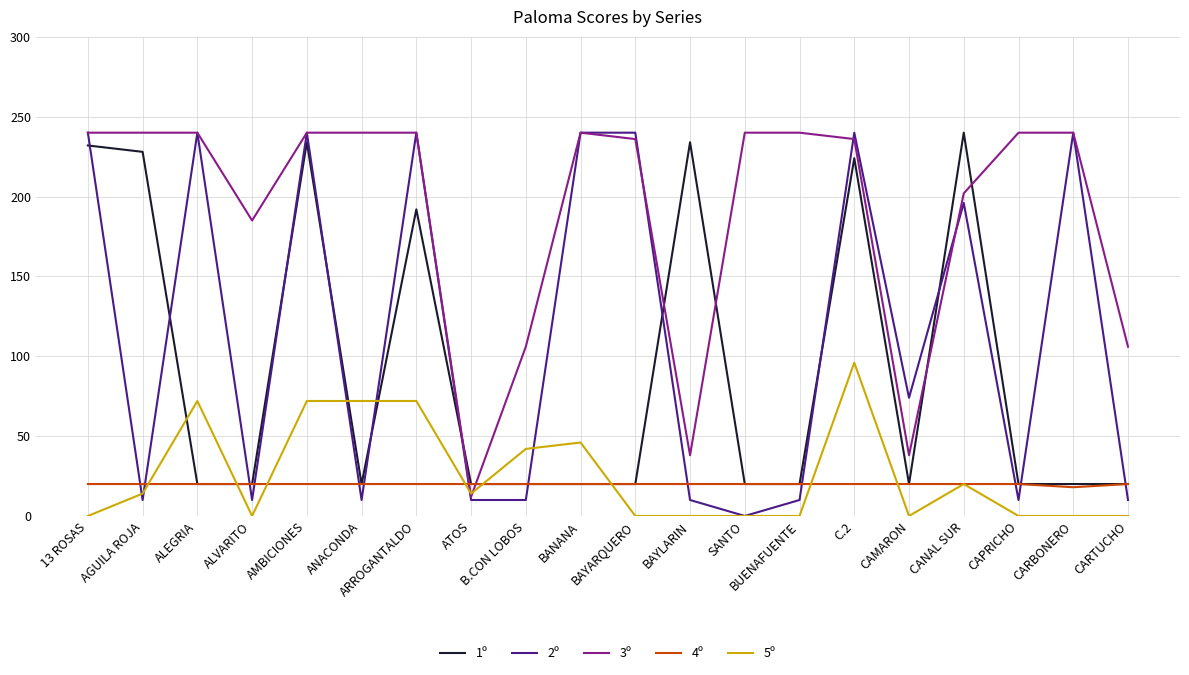

The 5º series shows 72 at ALEGRIA. True or false?

True